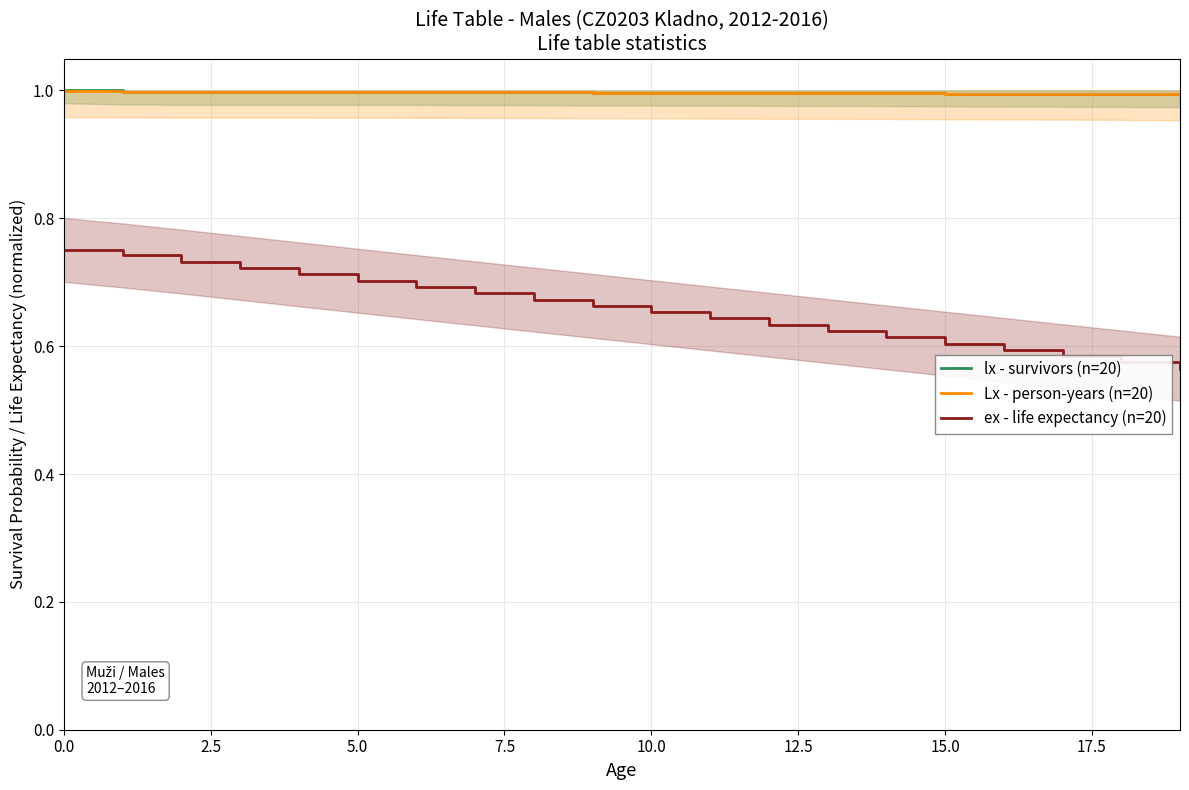

The Lx - person-years (n=20) series shows 1.4 at 5.0. True or false?

False